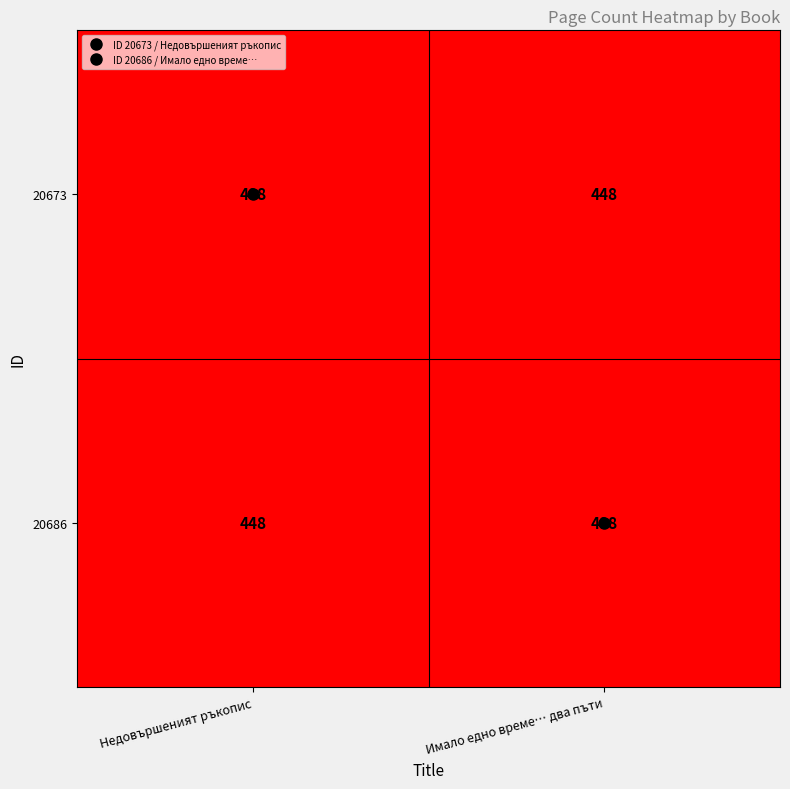

Count the number of data series in this chart.

2